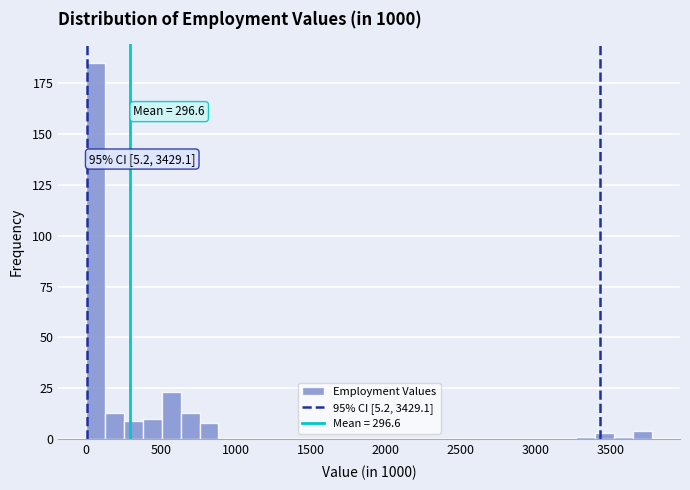

Around what value on the x-axis is the tallest bar? Give the approximate position of its centre, as read against the axis.

50